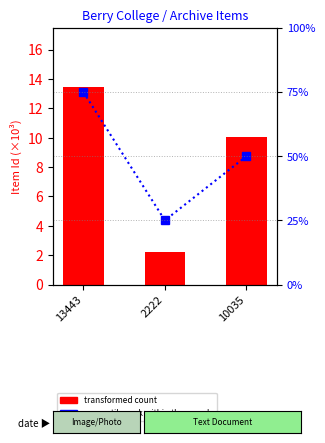

Count the number of data series in this chart.

2